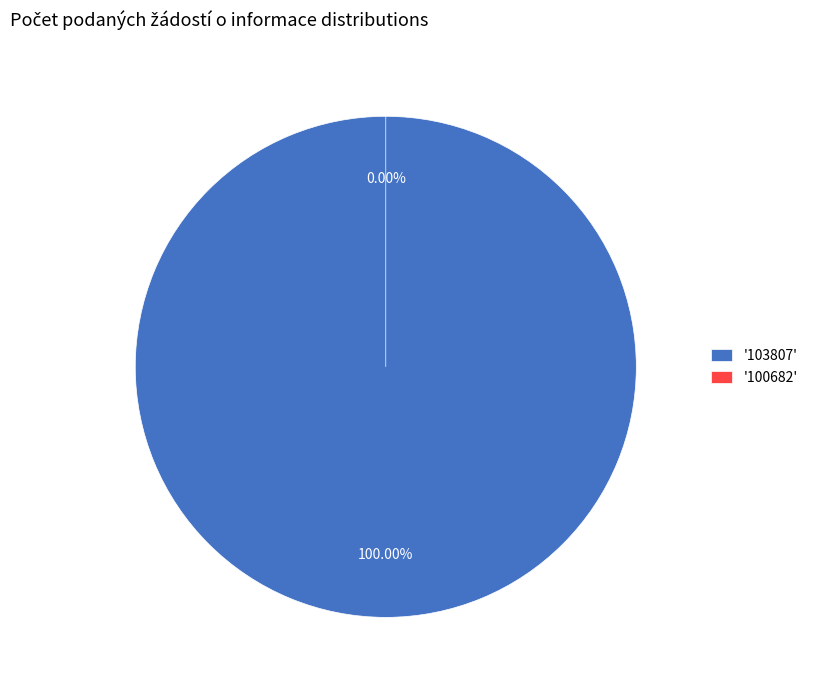

Is it true that 100682 is 0% of the pie?

True